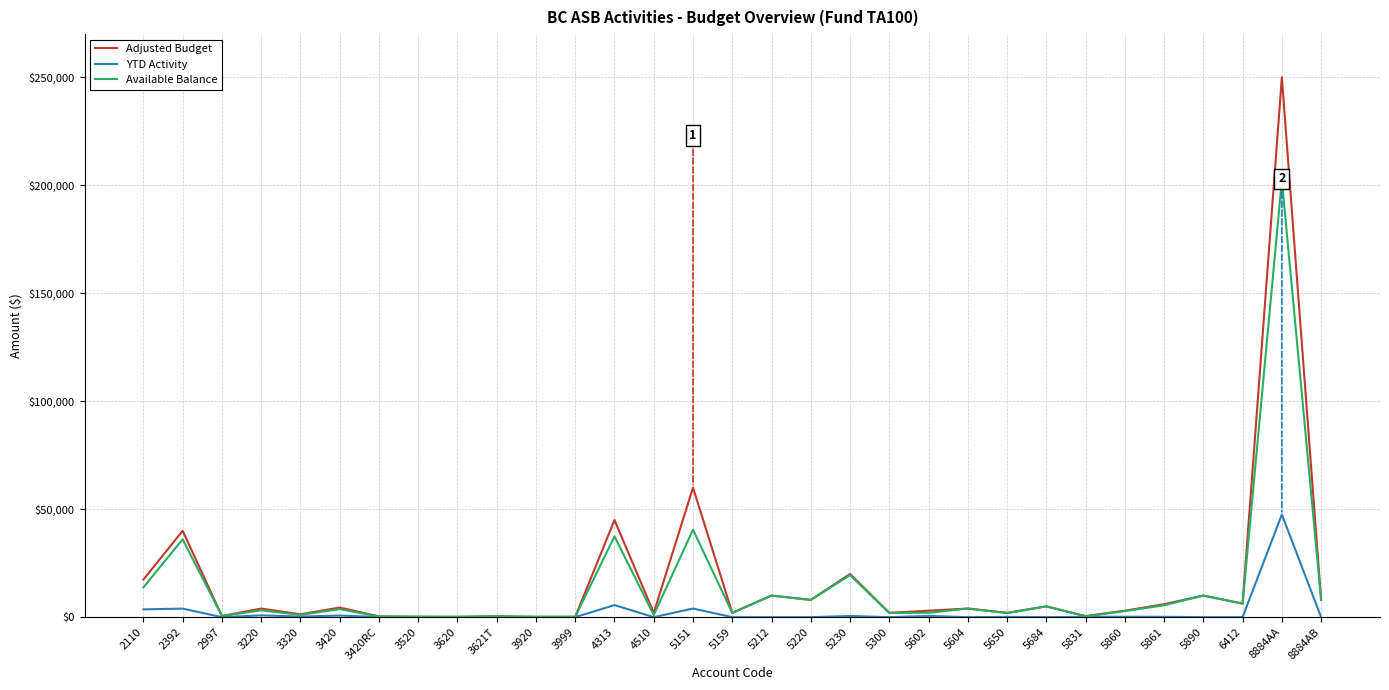

List the series in order of their peak value, highest first.

Adjusted Budget, Available Balance, YTD Activity